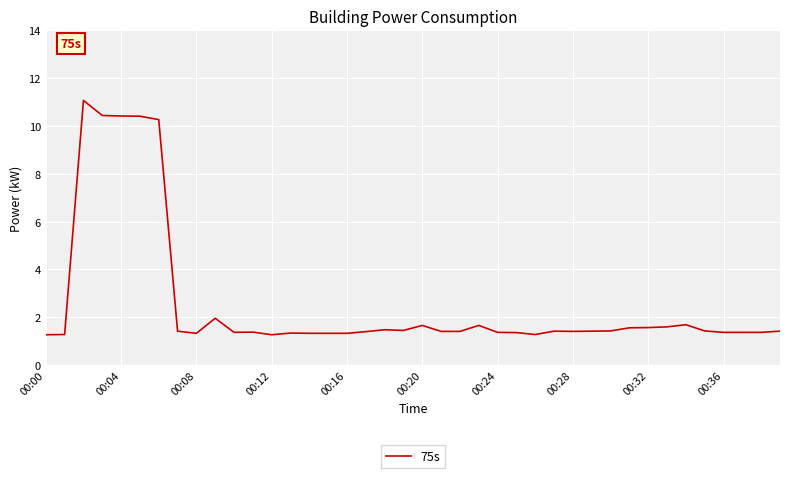

What is the smallest value displayed?

1.3